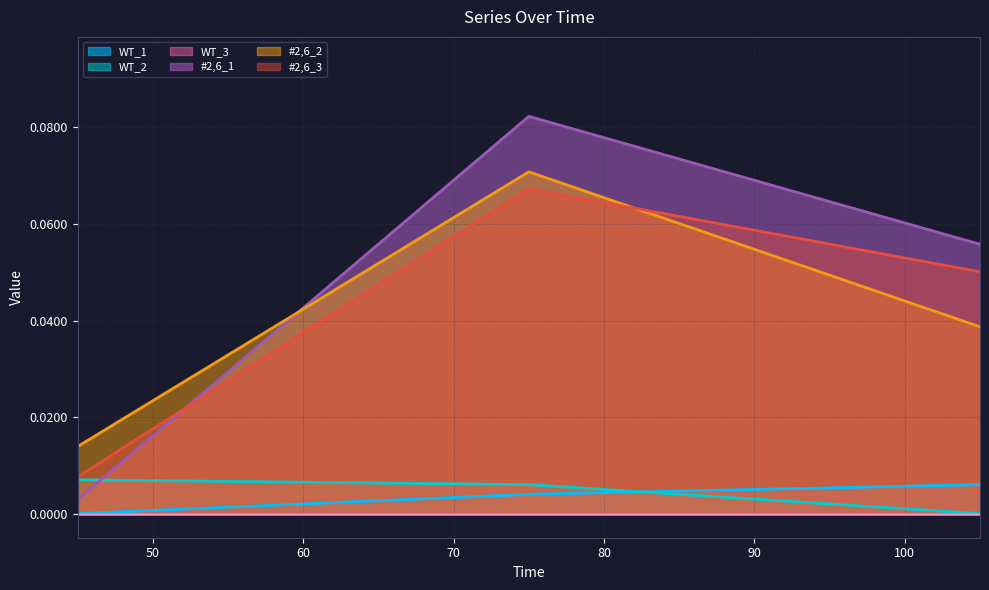

How many positive values does the WT_2 series have?

2